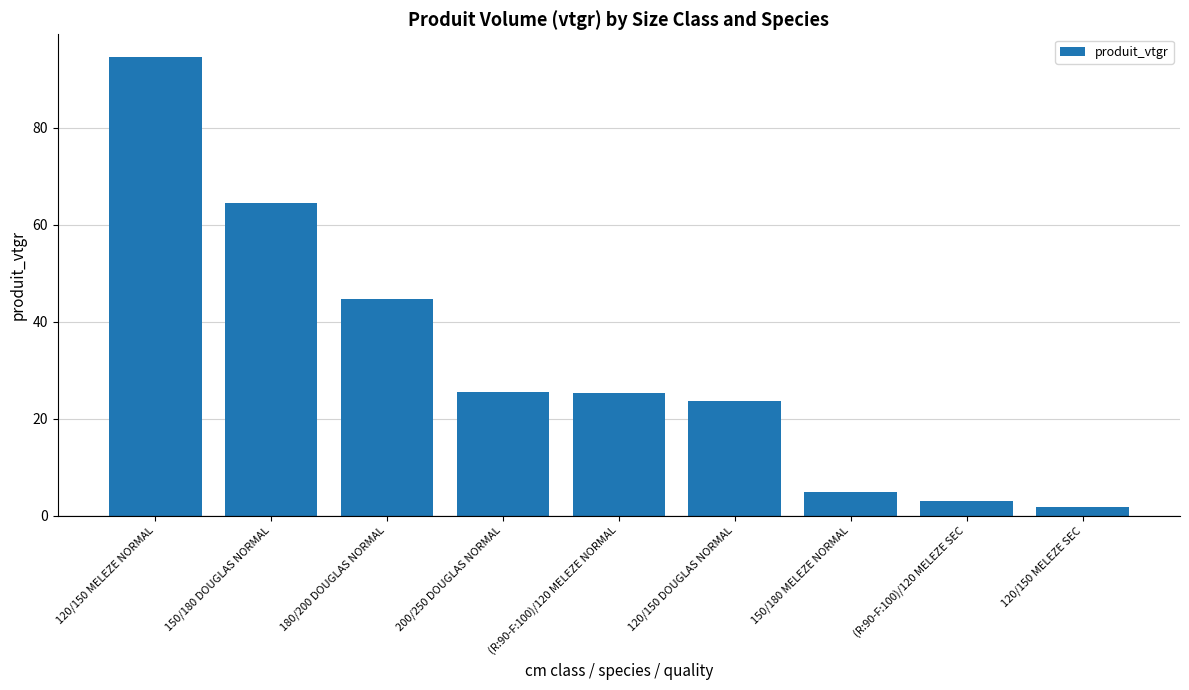

Count the number of data series in this chart.

1